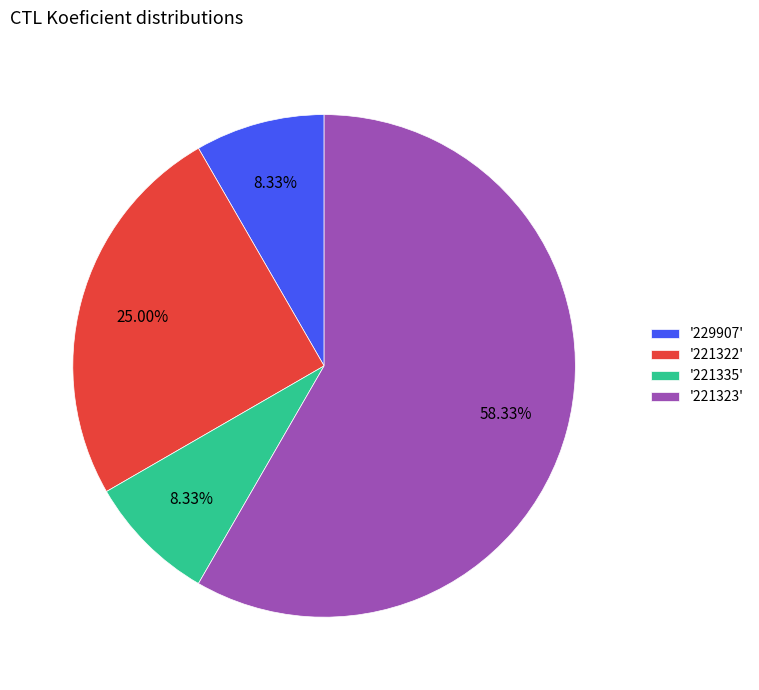

Which has a higher value, '221335' or '221322'?

'221322'